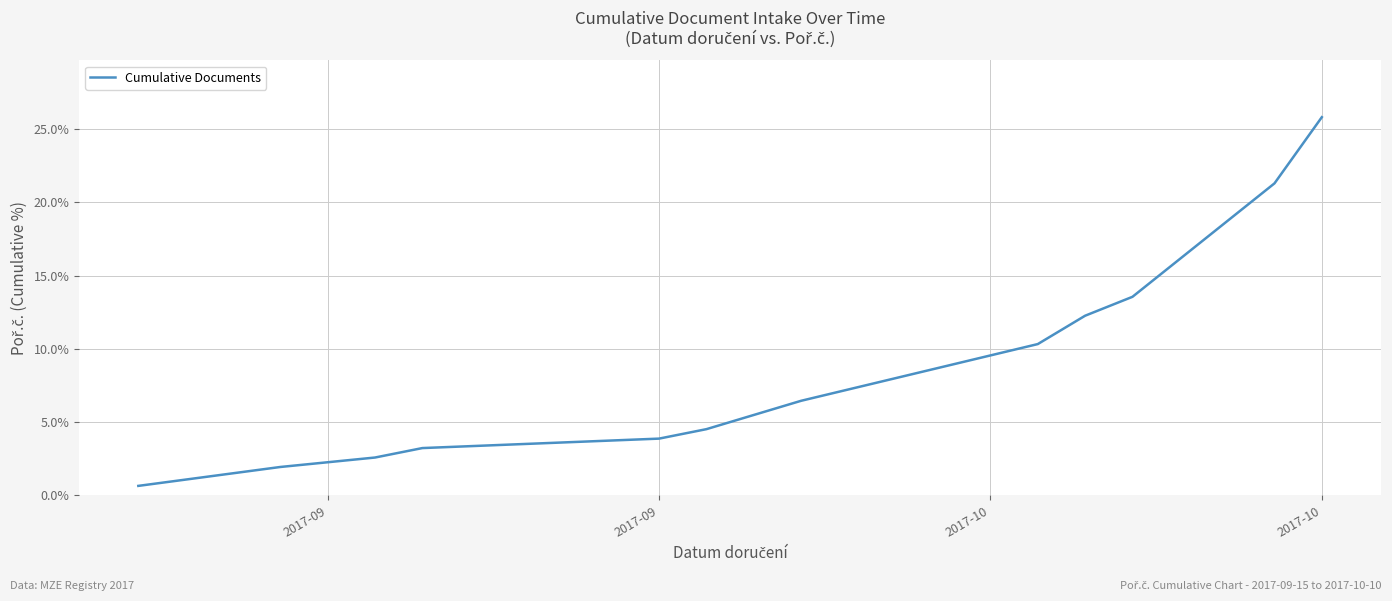

What is the minimum value shown in the chart?

0.6